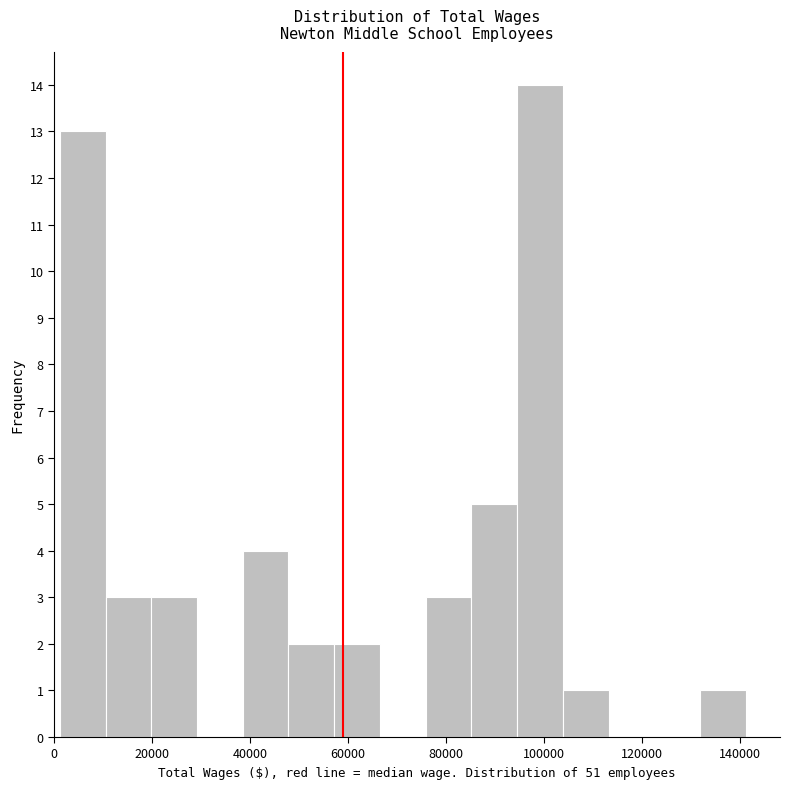

Which range on the x-axis has the tallest bar?

94000 to 104000